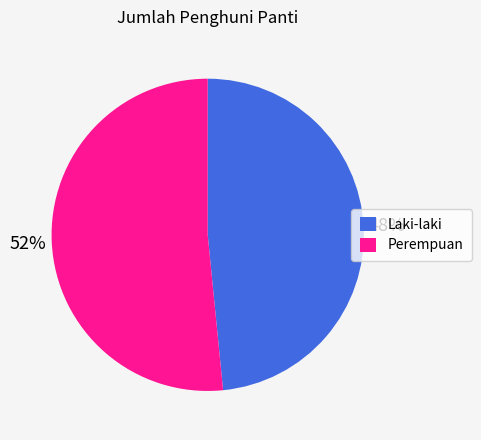

How many slices are in this pie chart?

2